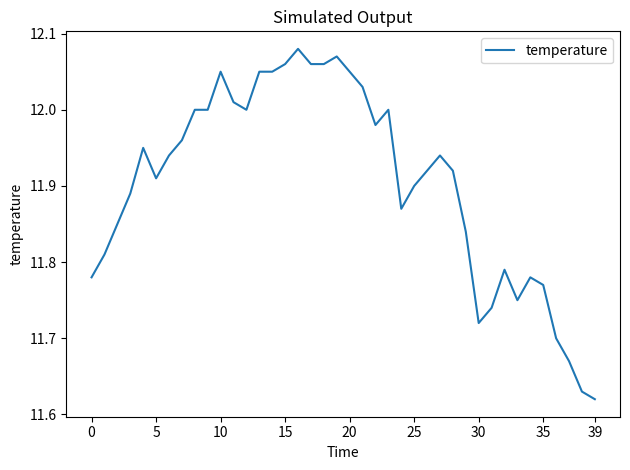

What is the difference between the maximum and minimum values?

0.5